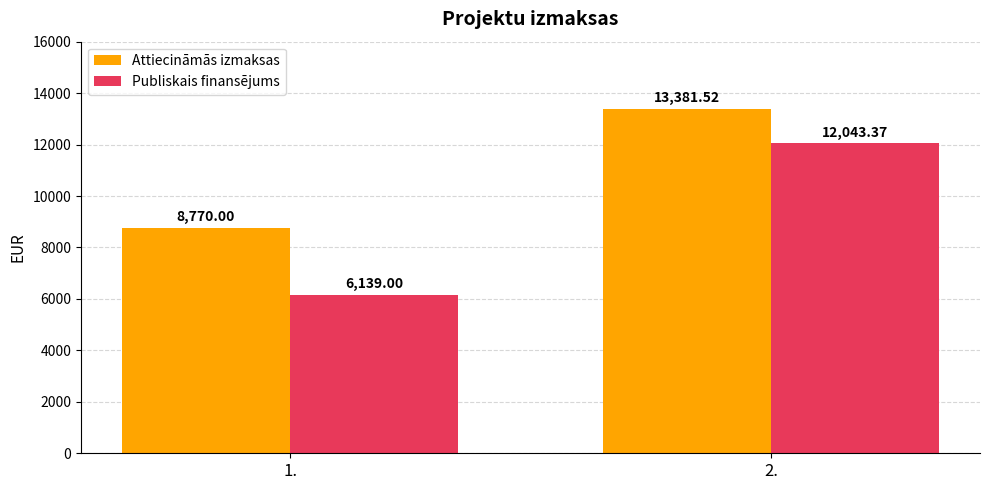

Reading right to left, what are all the values shown in this chart?

Attiecināmās izmaksas: 2.=13381.5	1.=8770.0
Publiskais finansējums: 2.=12043.4	1.=6139.0